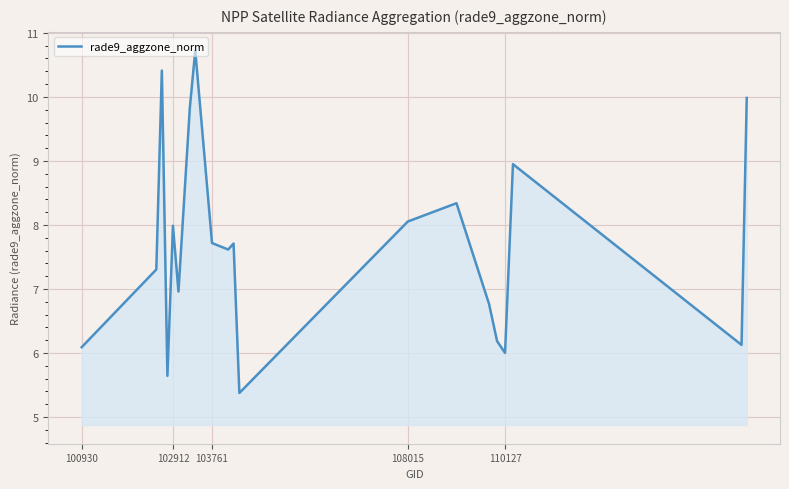

What is the difference between the maximum and minimum values?

5.3